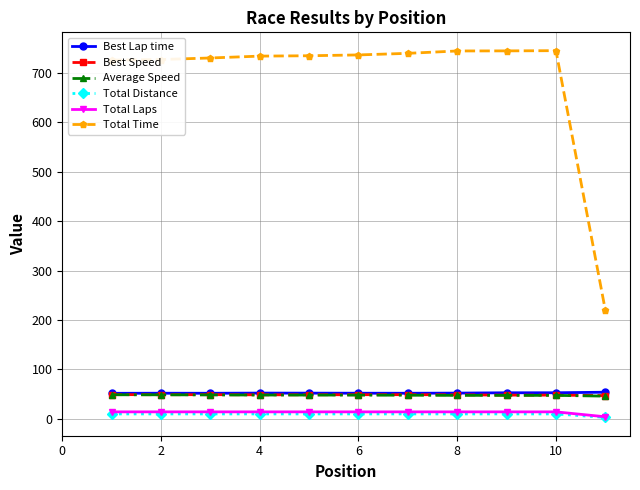

What is the value of the Average Speed point at the 11th from the left?

45.8